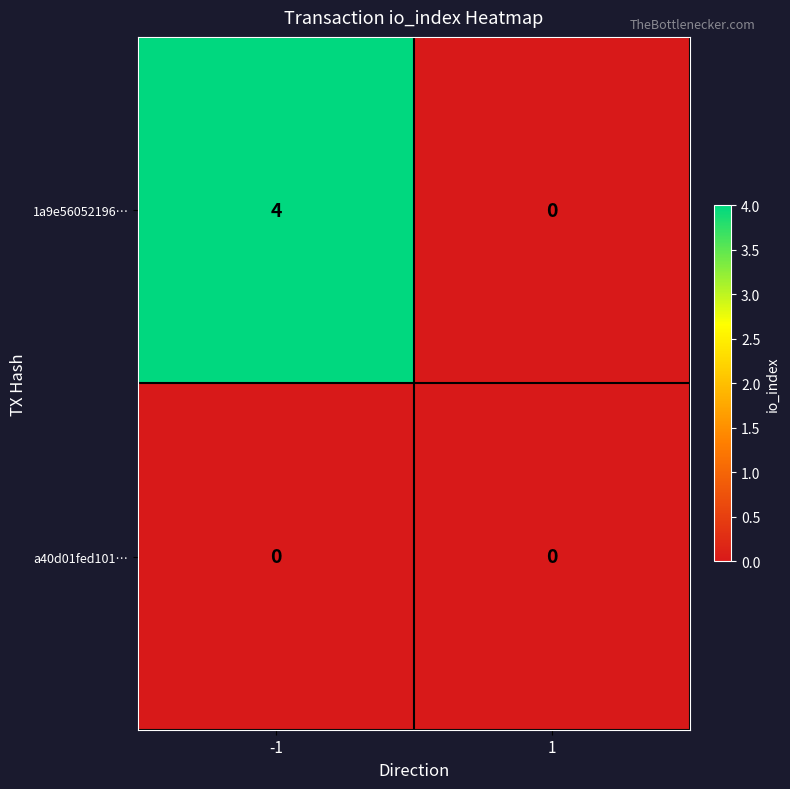

The value of a40d01fed101… at -1 is 0. True or false?

True